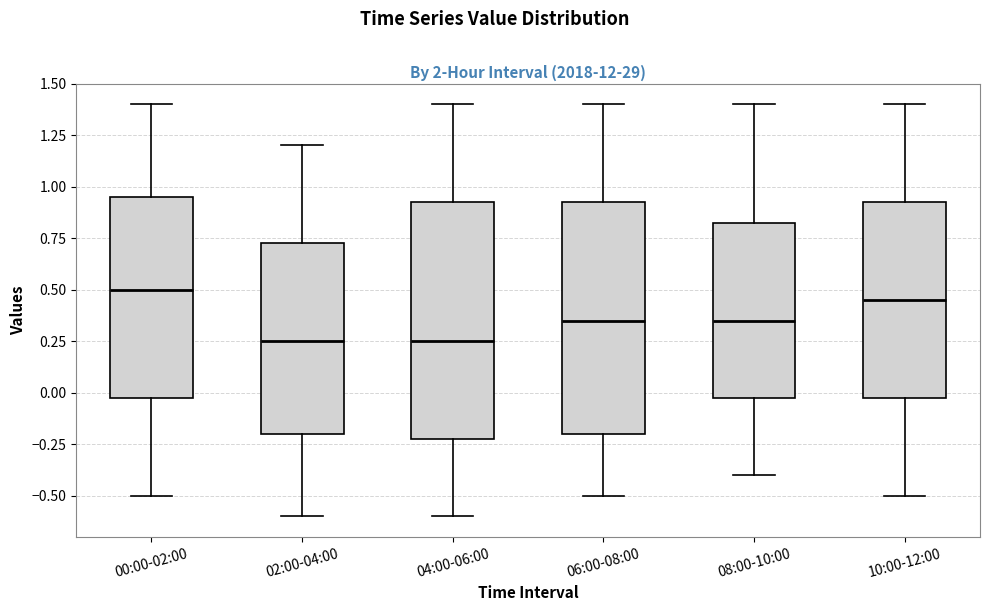

Reading left to right, transcribe this box plot: for each box, give where its median line is, the range the box spans, and where its two whiskers end, as read against the y-axis. The values are not printed on the chart, so give them approximately, as read against the axis.

00:00-02:00: median 0.50, box 0.00 to 0.95, whiskers -0.50 to 1.40
02:00-04:00: median 0.25, box -0.20 to 0.75, whiskers -0.60 to 1.20
04:00-06:00: median 0.25, box -0.20 to 0.95, whiskers -0.60 to 1.40
06:00-08:00: median 0.35, box -0.20 to 0.95, whiskers -0.50 to 1.40
08:00-10:00: median 0.35, box 0.00 to 0.85, whiskers -0.40 to 1.40
10:00-12:00: median 0.45, box 0.00 to 0.95, whiskers -0.50 to 1.40